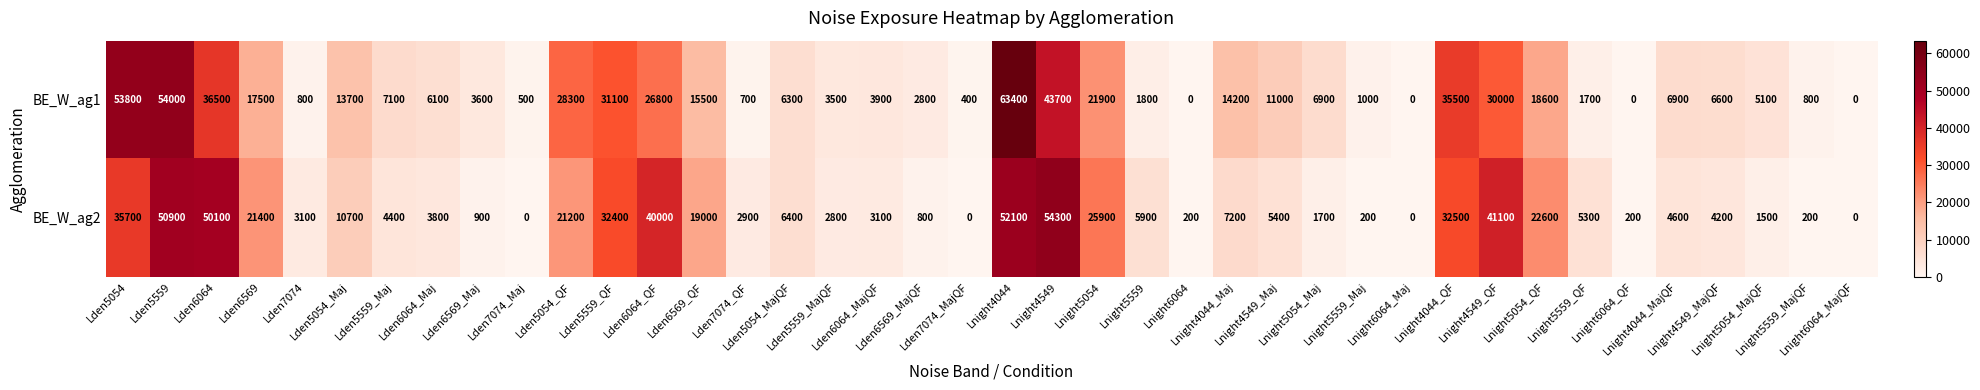

What is the difference between the second highest and minimum values in the BE_W_ag1 series?

54000